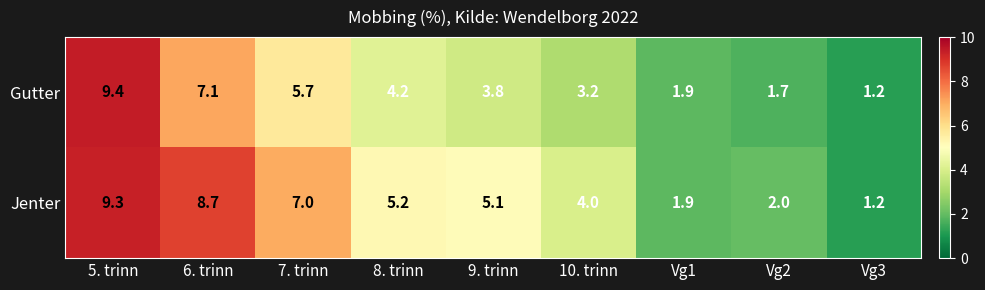

True or false: Gutter has a value of 3.2 at 10. trinn.

True